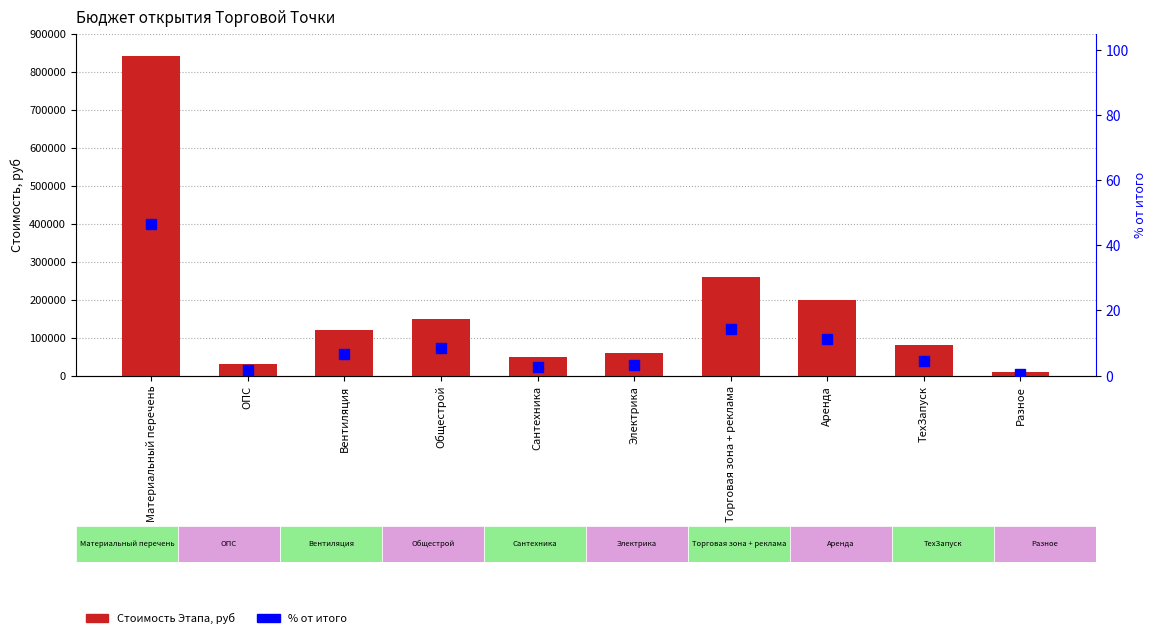

How many values in the % от итого series are below 6?

5